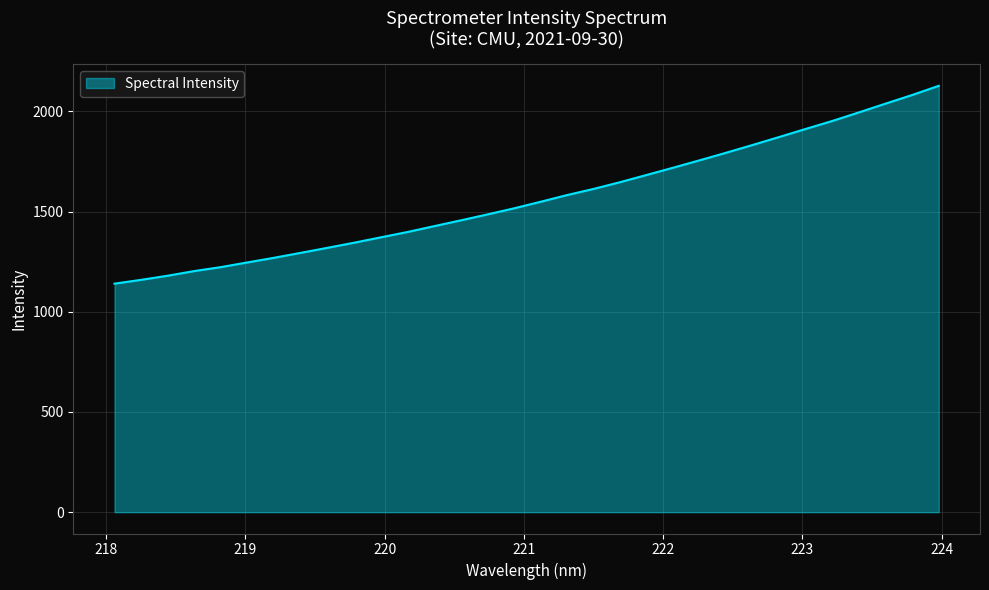

Count the number of categories in the chart.

32